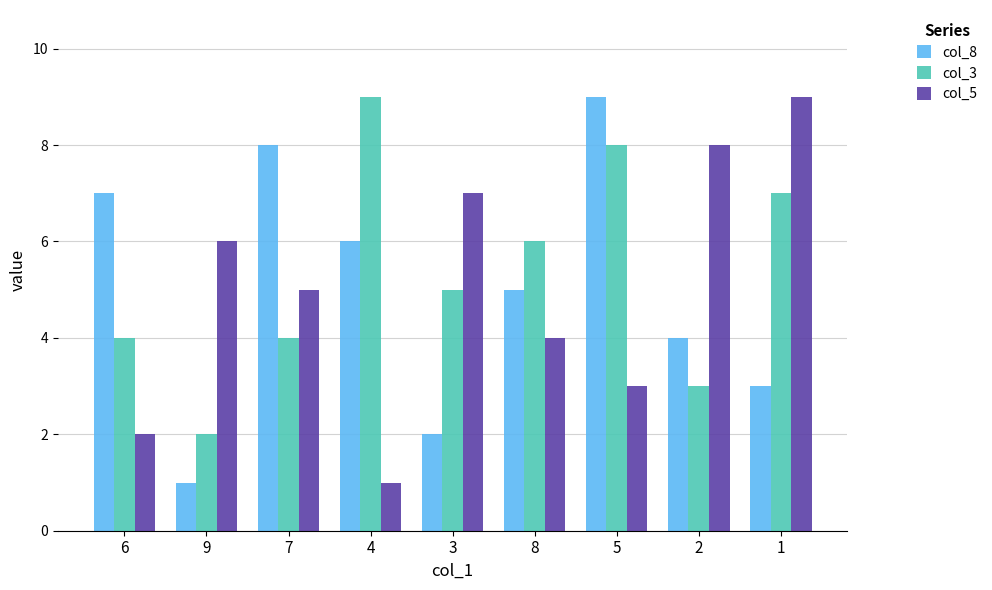

What are all the series names shown in the legend?

col_8, col_3, col_5